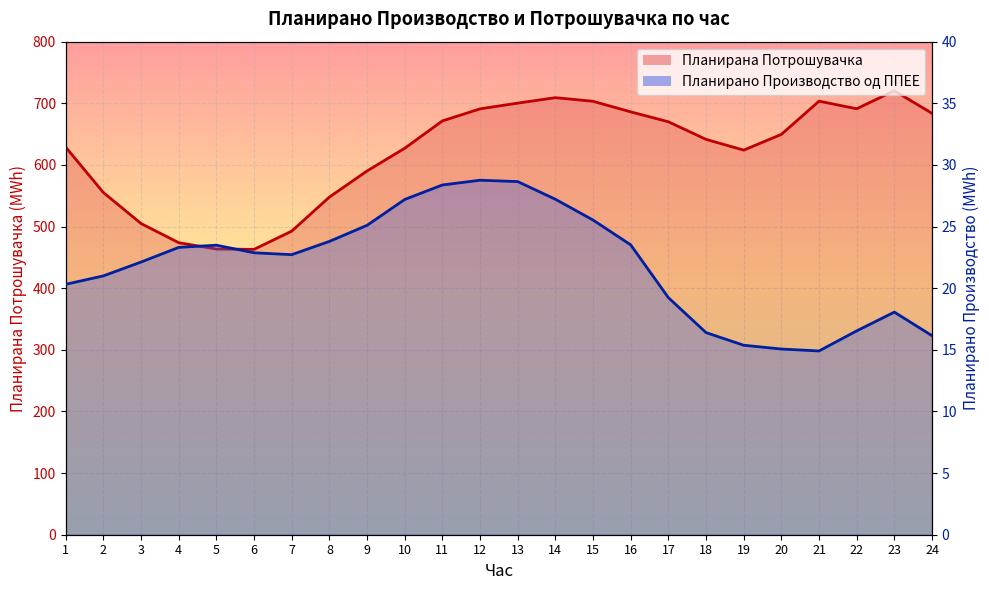

How many interior local valleys does the Планирано Производство од ППЕЕ series have?

2